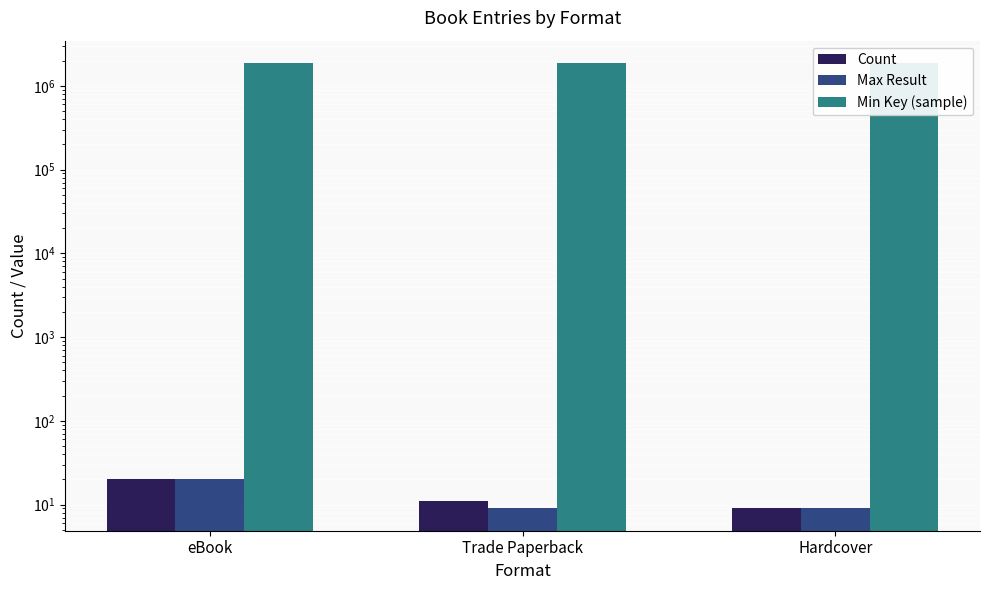

What is the value of the Min Key (sample) bar at the 2nd from the left?

1874606